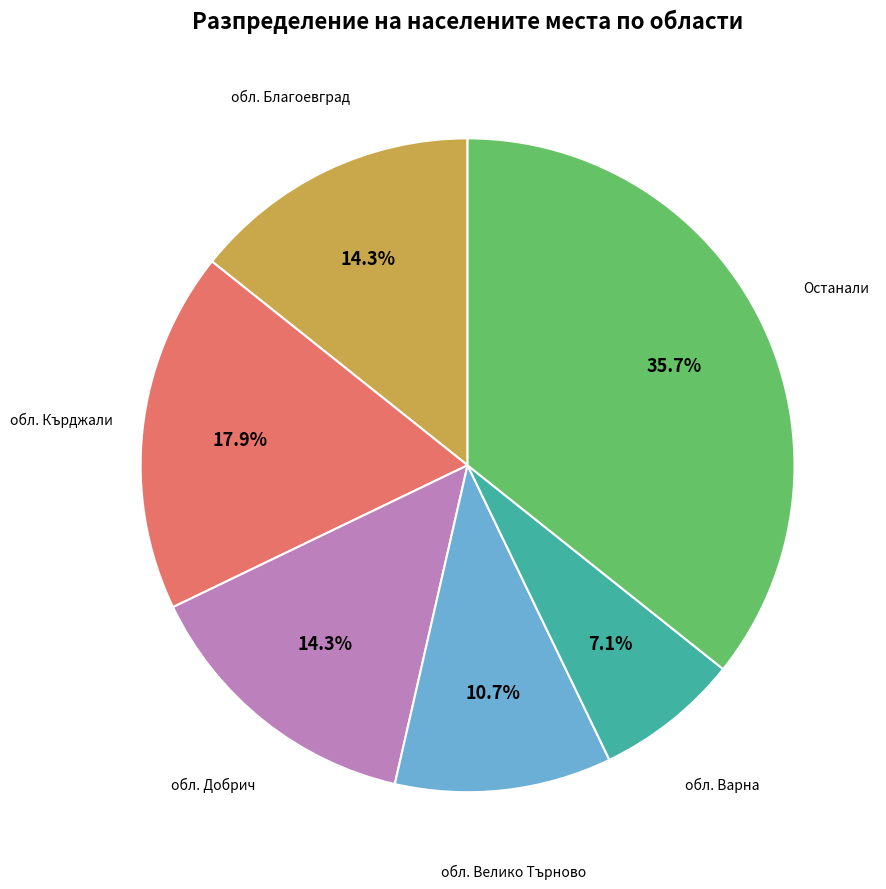

To the nearest percent, what portion does обл. Велико Търново represent?

11%